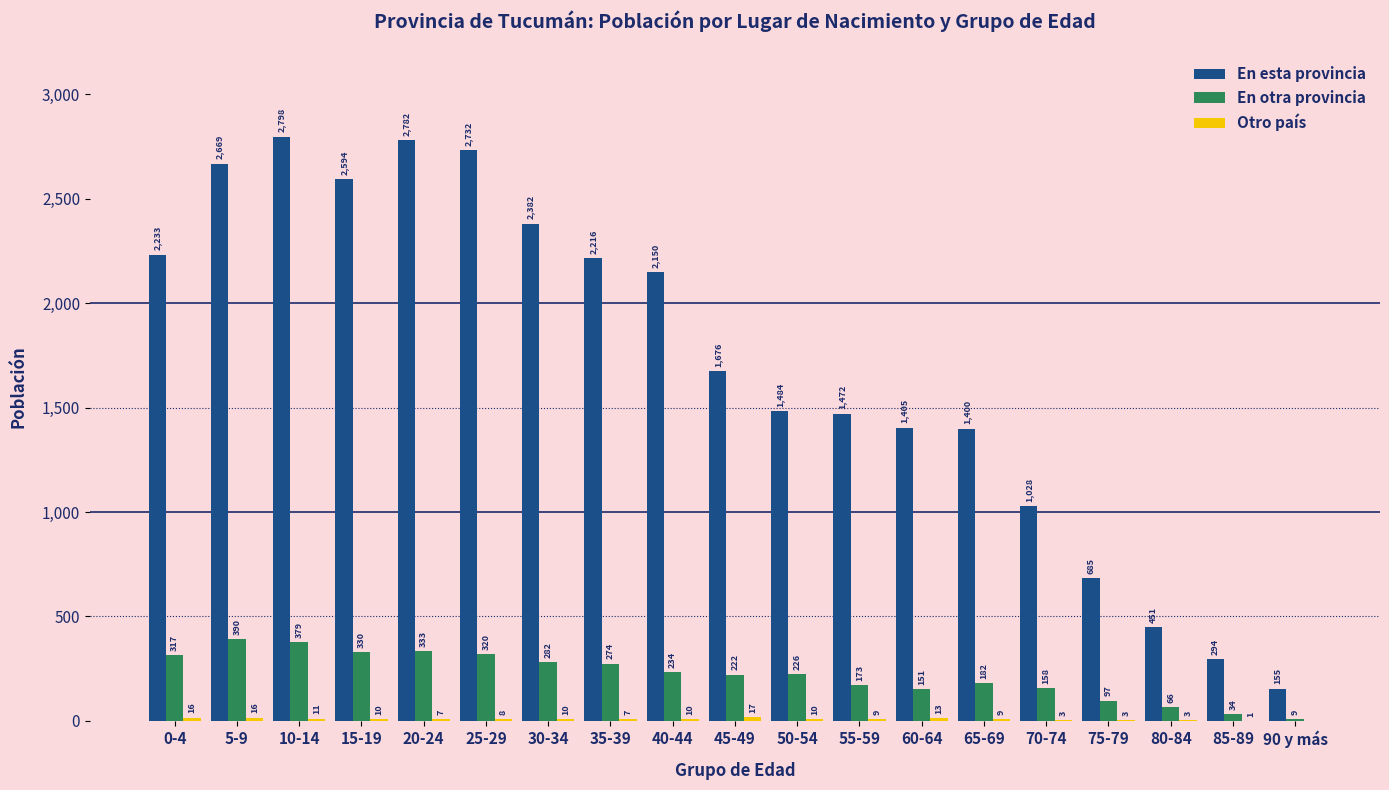

Which category has the highest value in the En esta provincia series?

10-14